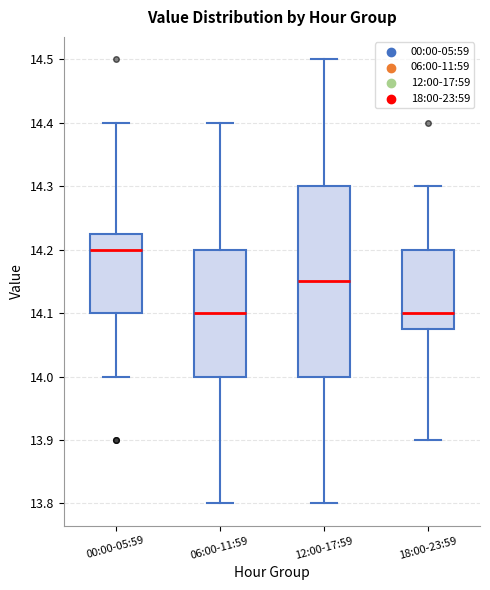

Reading left to right, read every box against the y-axis: the position of its median line, the range the box covers, and the ends of its whiskers. The values are not printed on the chart, so give them approximately, as read against the axis.

00:00-05:59: median 14.20, box 14.10 to 14.23, whiskers 14.00 to 14.40
06:00-11:59: median 14.10, box 14.00 to 14.20, whiskers 13.80 to 14.40
12:00-17:59: median 14.15, box 14.00 to 14.30, whiskers 13.80 to 14.50
18:00-23:59: median 14.10, box 14.08 to 14.20, whiskers 13.90 to 14.30